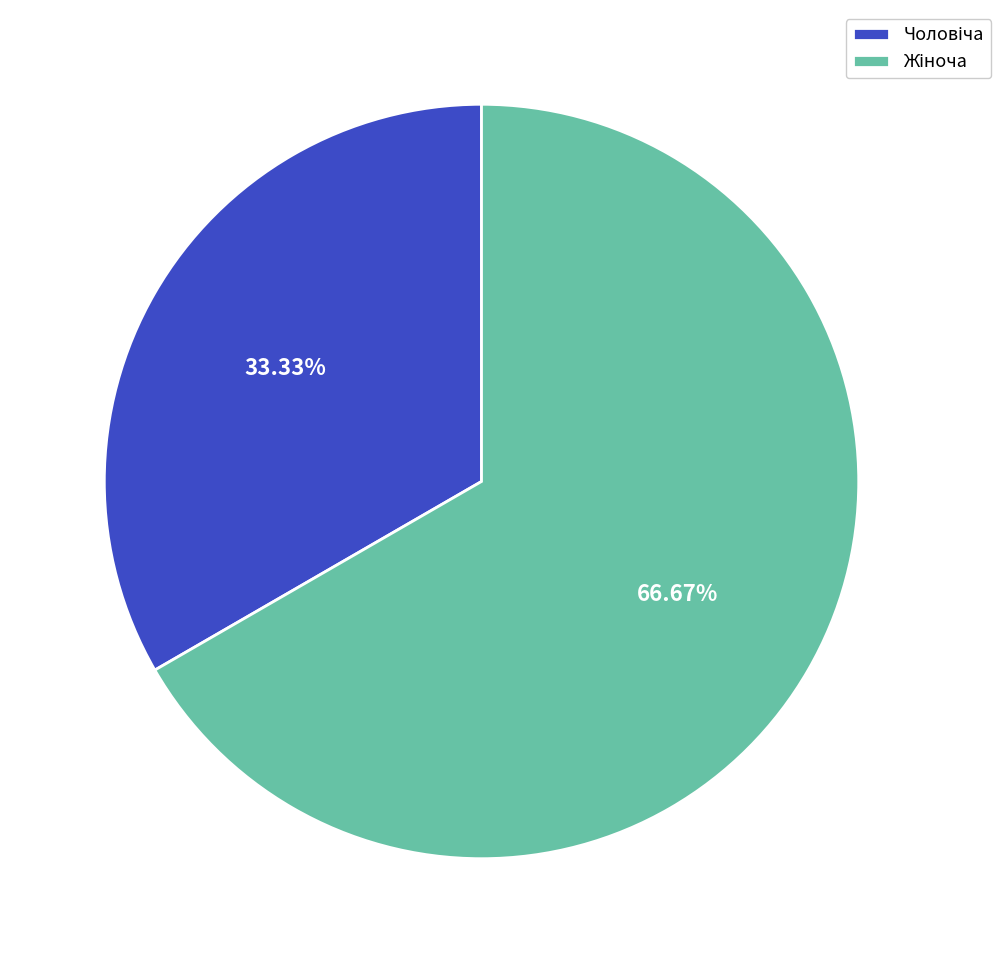

Does any single category account for the majority?

Yes